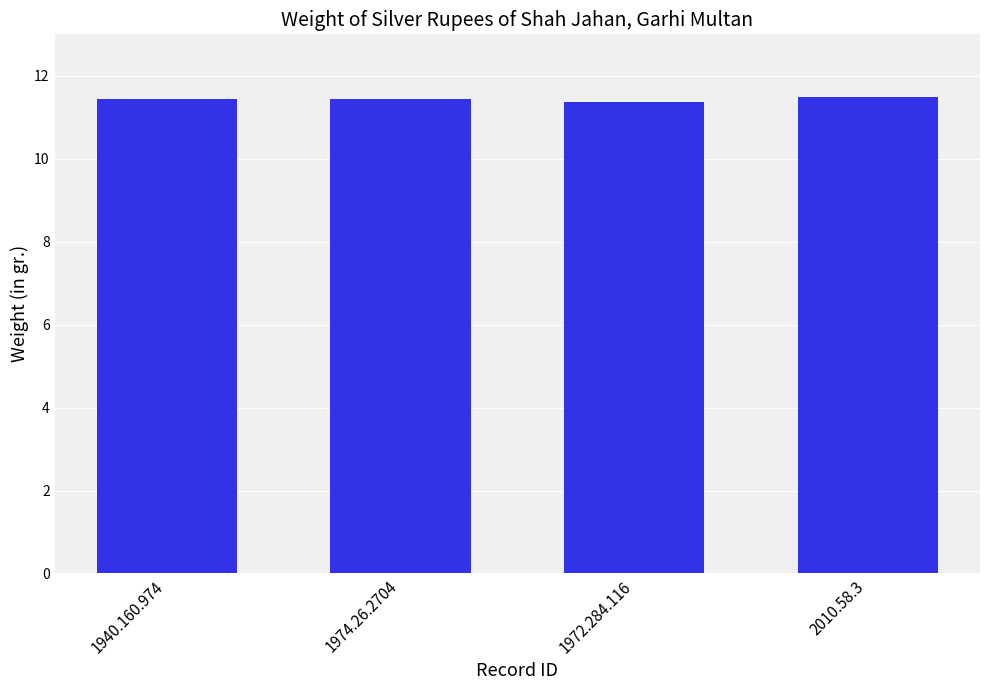

What is the minimum value shown in the chart?

11.4